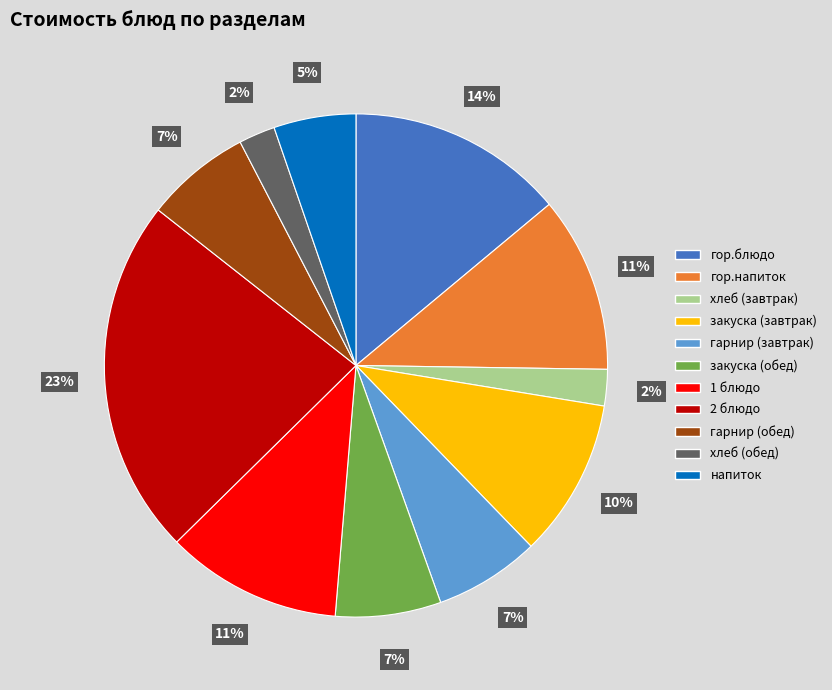

Which has a higher value, 1 блюдо or гарнир (обед)?

1 блюдо